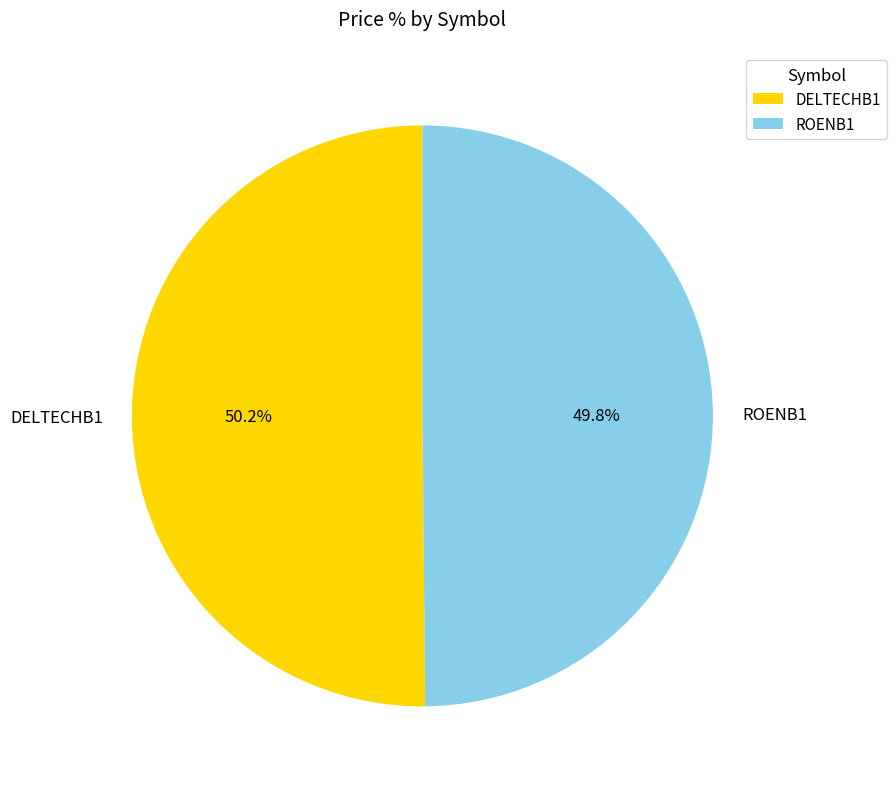

How many slices are in this pie chart?

2